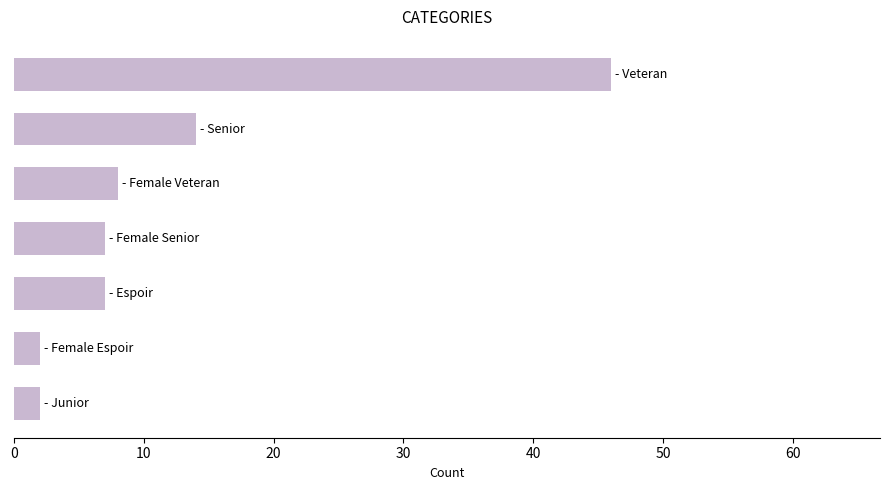

What is the value of the 4th bar from the top?

7